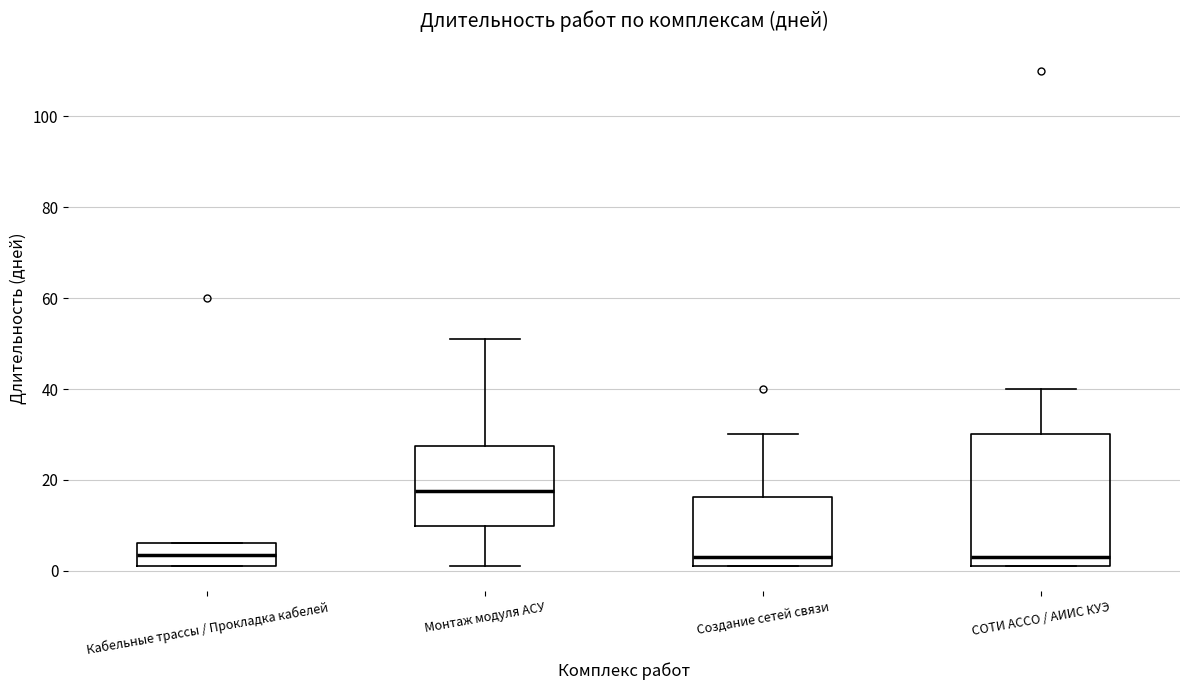

Where does the median line of the box for СОТИ АССО / АИИС КУЭ sit on the y-axis? The values are not printed on the chart, so give them approximately, as read against the axis.

4